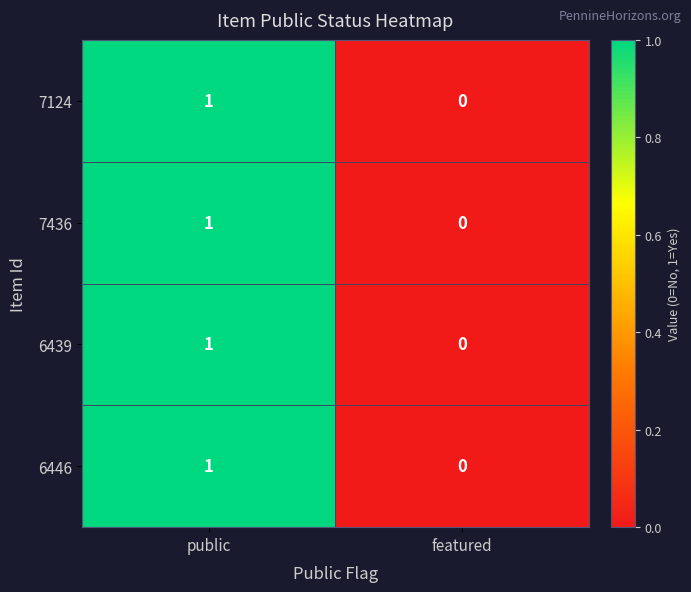

Rank the categories by 6446 value from highest to lowest.

public, featured